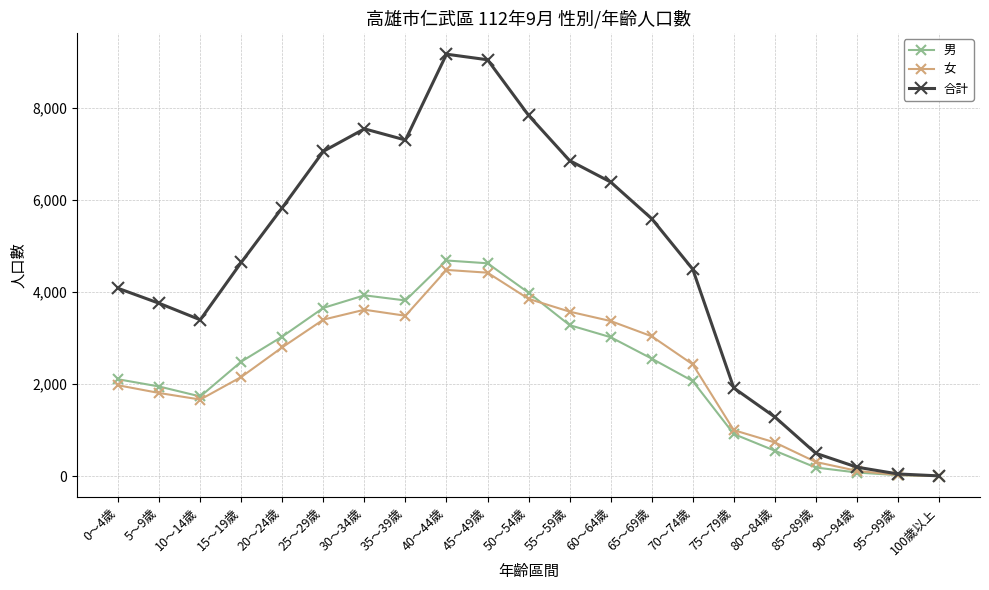

Which series changed the most between 10～14歲 and 95～99歲?

合計